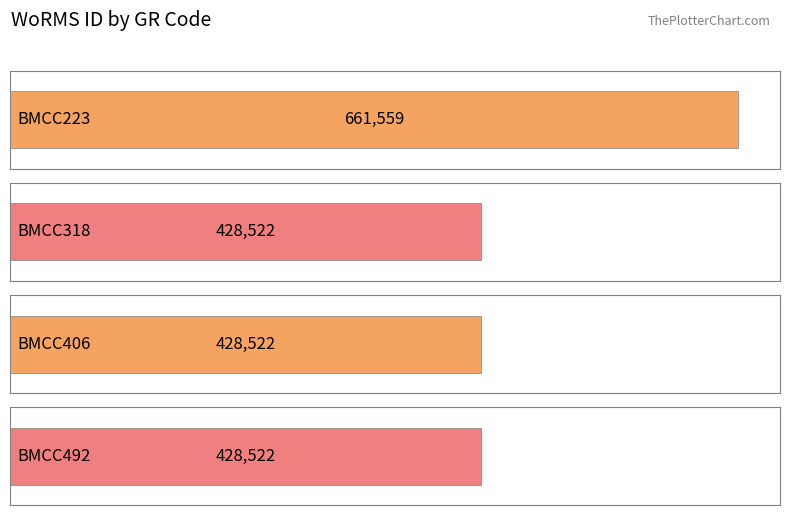

The chart shows a value of 428522 at BMCC492. True or false?

True